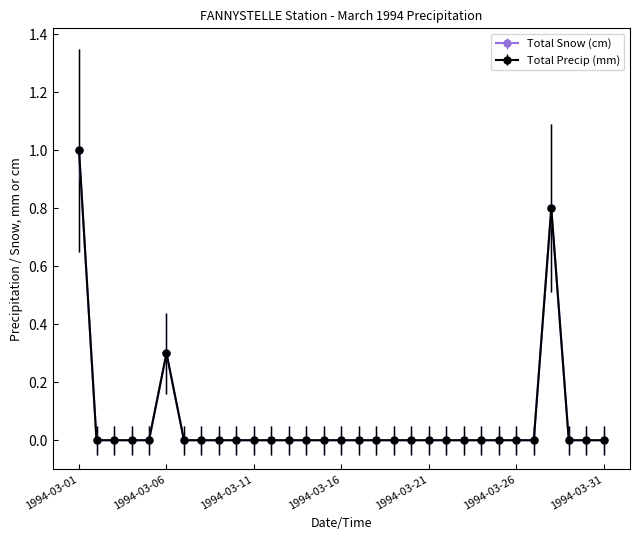

At which category does the chart reach its peak across all series?

1994-03-01